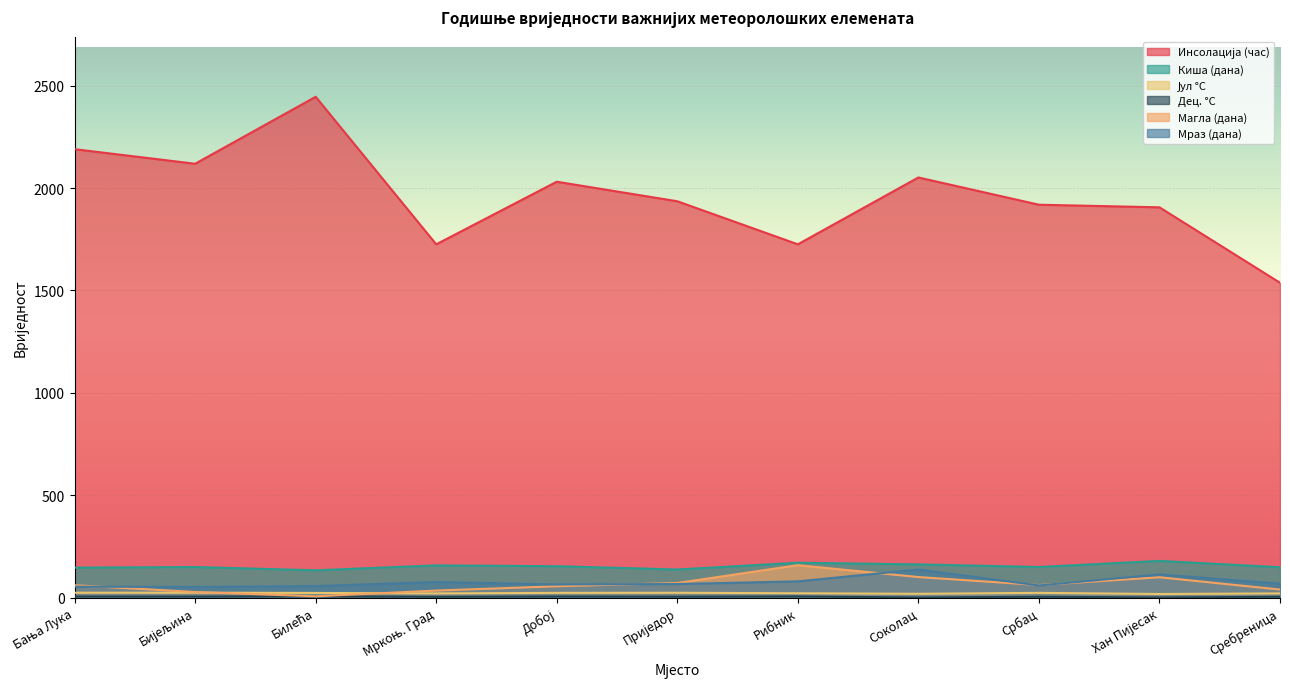

Count the number of data series in this chart.

6